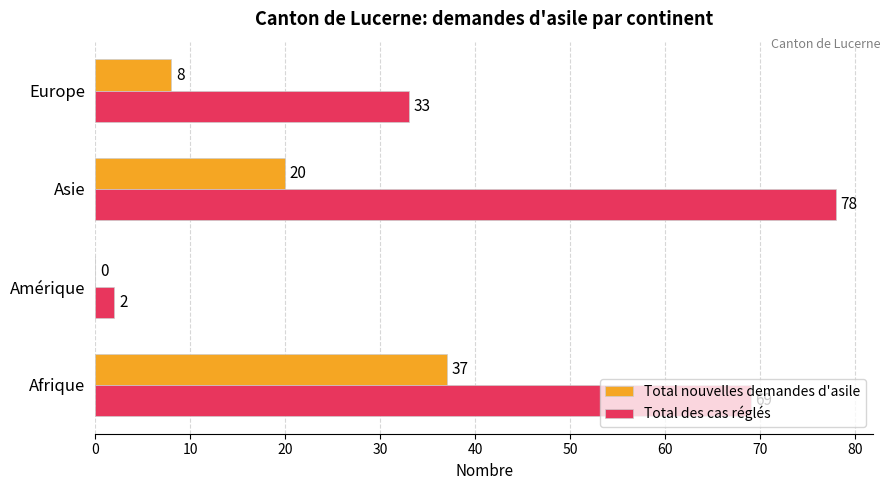

Which label corresponds to the largest value in the chart?

Asie